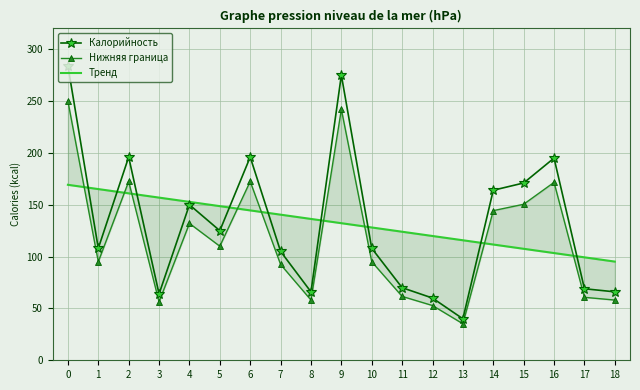

Reading left to right, what are all the values shown in this chart?

Калорийность: 0=284.0	1=108.0	2=196.0	3=64.0	4=150.0	5=125.0	6=196.0	7=105.0	8=66.0	9=275.0	10=108.0	11=70.0	12=60.0	13=40.0	14=164.0	15=171.0	16=195.0	17=69.0	18=66.0
Нижняя граница: 0=249.9	1=95.0	2=172.5	3=56.3	4=132.0	5=110.0	6=172.5	7=92.4	8=58.1	9=242.0	10=95.0	11=61.6	12=52.8	13=35.2	14=144.3	15=150.5	16=171.6	17=60.7	18=58.1
Тренд: 0=169.2	1=165.1	2=161.0	3=156.9	4=152.8	5=148.7	6=144.6	7=140.4	8=136.3	9=132.2	10=128.1	11=124.0	12=119.9	13=115.8	14=111.6	15=107.5	16=103.4	17=99.3	18=95.2